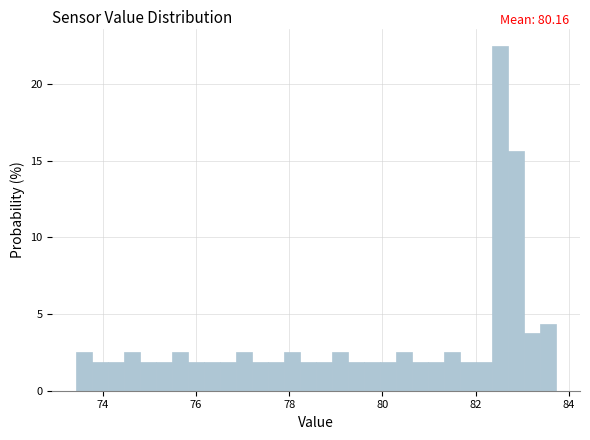

Read against the x-axis, roughly where is the centre of the tallest bar?

82.6